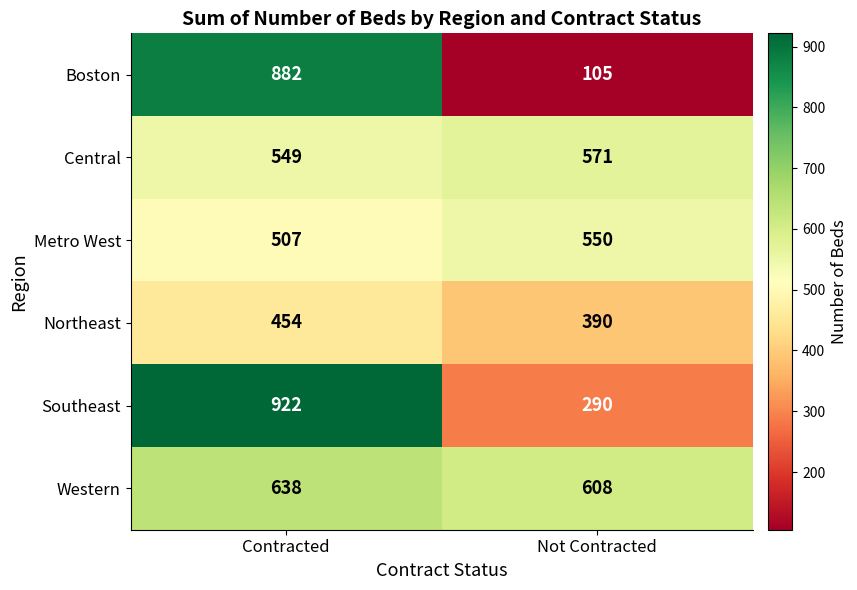

At Not Contracted, list the series in order from smallest to largest.

Boston, Southeast, Northeast, Metro West, Central, Western